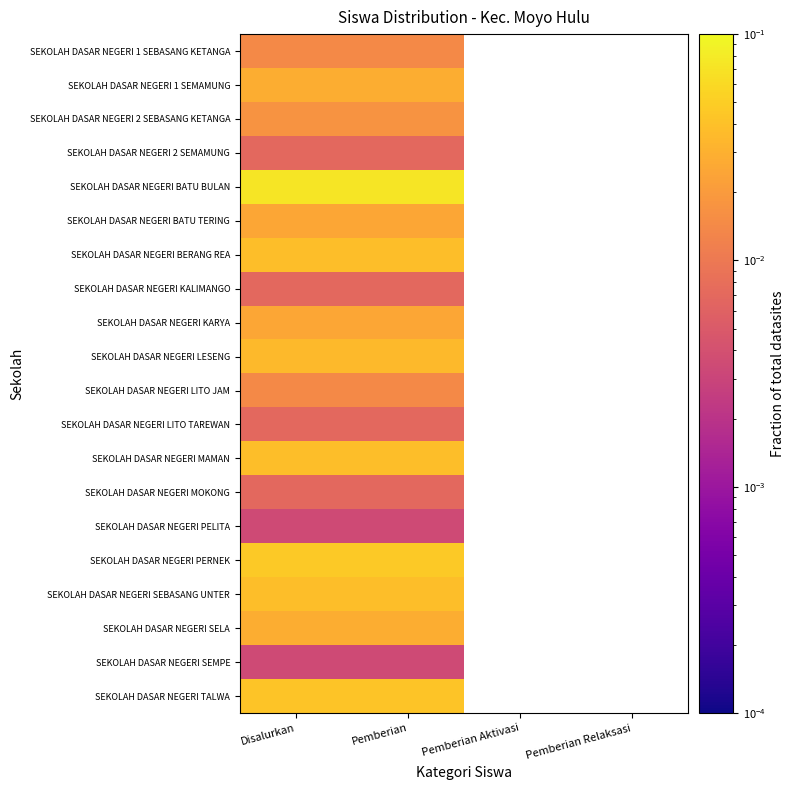

Between Disalurkan and Pemberian, which is larger?

Disalurkan